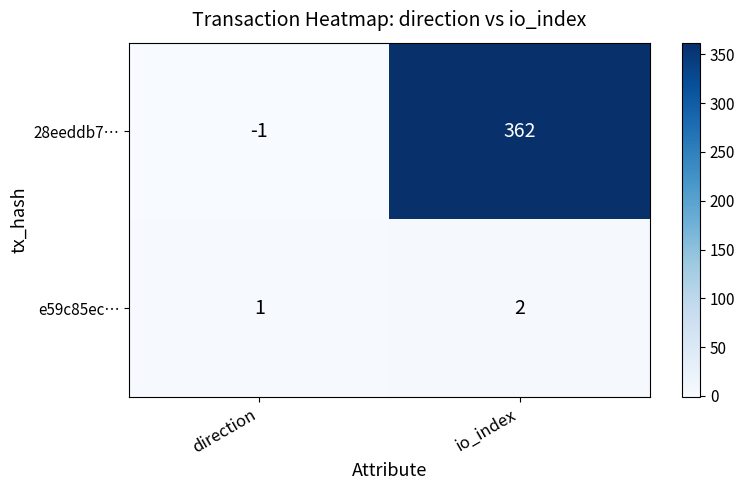

Which category has the lowest value in the e59c85ec… series?

direction